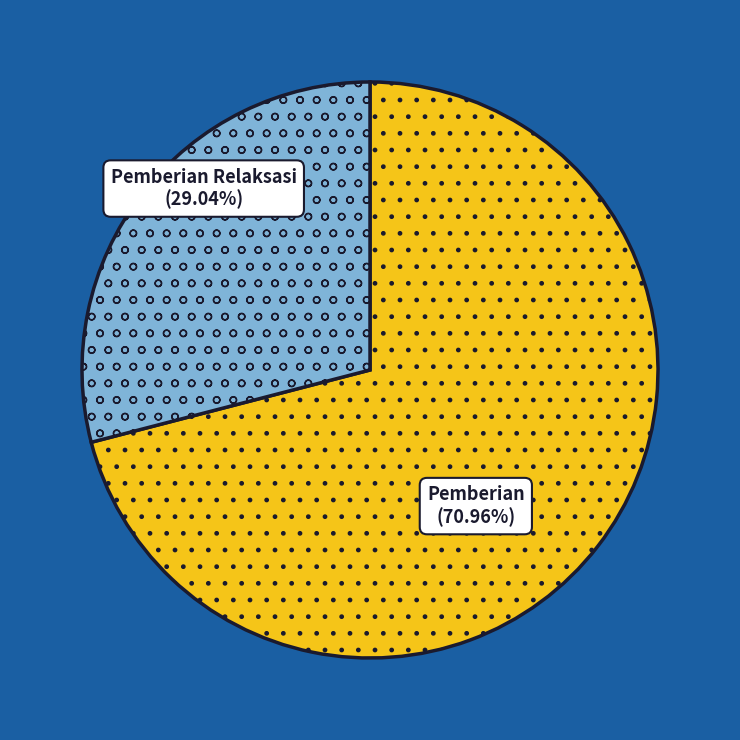

Is there any slice that represents more than half of the pie?

Yes